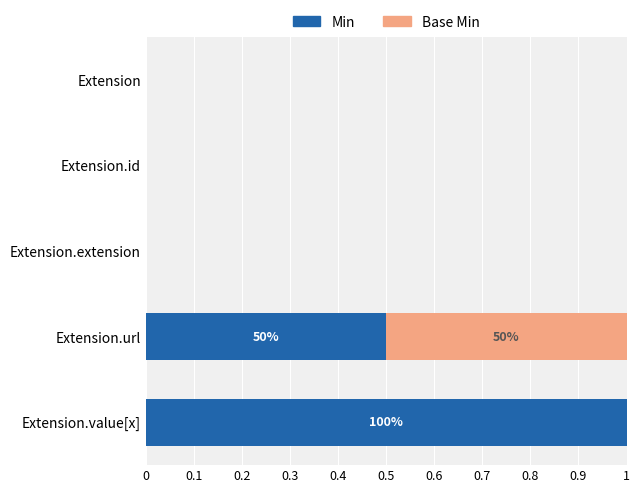

What is the total value across all series at Extension.url?

1.0